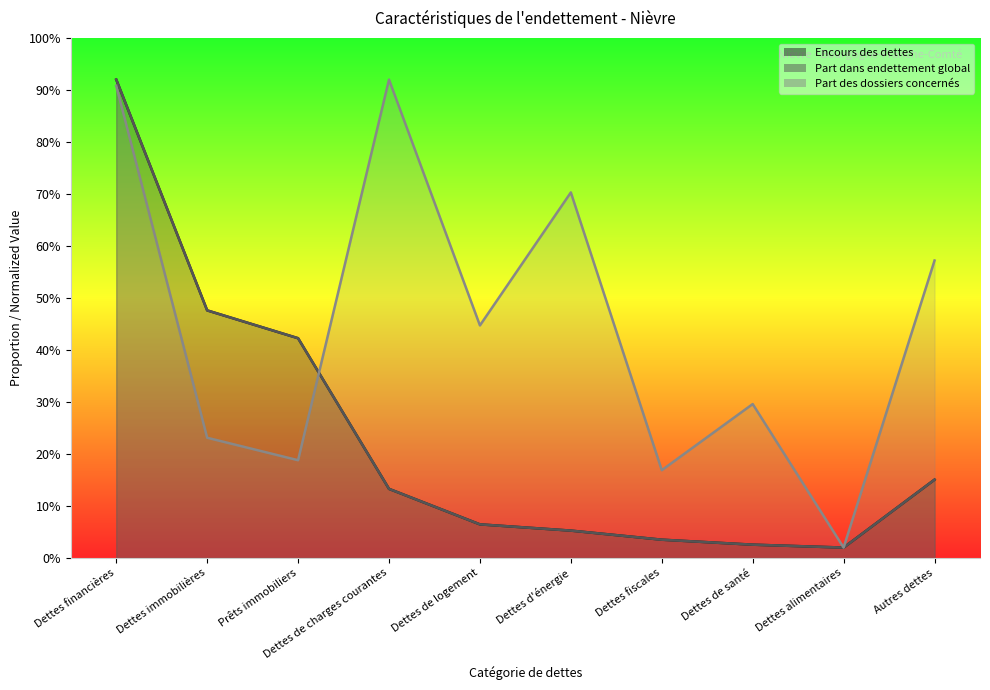

What is the difference between the maximum and minimum values in the Encours des dettes series?

90.0